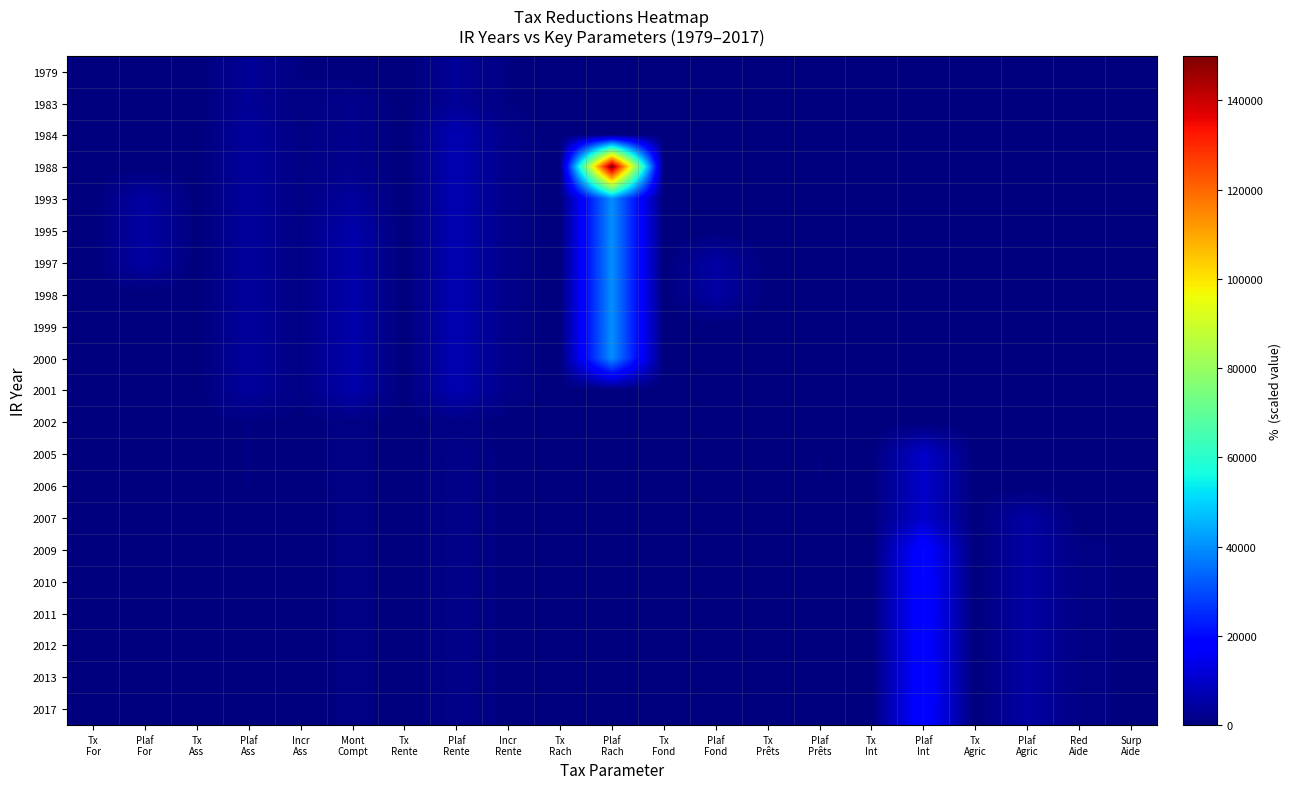

Reading left to right, extract all data points from this chart.

1979: Tx
For=0.0	Plaf
For=0.0	Tx
Ass=0.0	Plaf
Ass=3250.0	Incr
Ass=600.0	Mont
Compt=0.0	Tx
Rente=0.0	Plaf
Rente=3250.0	Incr
Rente=600.0	Tx
Rach=0.0	Plaf
Rach=0.0	Tx
Fond=0.0	Plaf
Fond=0.0	Tx
Prêts=0.0	Plaf
Prêts=0.0	Tx
Int=0.0	Plaf
Int=0.0	Tx
Agric=0.0	Plaf
Agric=0.0	Red
Aide=0.0	Surp
Aide=0.0
1983: Tx
For=0.0	Plaf
For=0.0	Tx
Ass=0.0	Plaf
Ass=3225.0	Incr
Ass=600.0	Mont
Compt=2000.0	Tx
Rente=0.0	Plaf
Rente=3225.0	Incr
Rente=600.0	Tx
Rach=0.0	Plaf
Rach=0.0	Tx
Fond=0.0	Plaf
Fond=0.0	Tx
Prêts=0.0	Plaf
Prêts=0.0	Tx
Int=0.0	Plaf
Int=0.0	Tx
Agric=0.0	Plaf
Agric=0.0	Red
Aide=0.0	Surp
Aide=0.0
1984: Tx
For=0.0	Plaf
For=0.0	Tx
Ass=0.2	Plaf
Ass=4000.0	Incr
Ass=1000.0	Mont
Compt=2000.0	Tx
Rente=0.2	Plaf
Rente=7000.0	Incr
Rente=1500.0	Tx
Rach=0.0	Plaf
Rach=0.0	Tx
Fond=0.0	Plaf
Fond=0.0	Tx
Prêts=0.0	Plaf
Prêts=0.0	Tx
Int=0.0	Plaf
Int=0.0	Tx
Agric=0.0	Plaf
Agric=0.0	Red
Aide=0.0	Surp
Aide=0.0
1988: Tx
For=0.0	Plaf
For=0.0	Tx
Ass=0.2	Plaf
Ass=4000.0	Incr
Ass=1000.0	Mont
Compt=2000.0	Tx
Rente=0.2	Plaf
Rente=7000.0	Incr
Rente=1500.0	Tx
Rach=0.0	Plaf
Rach=150000.0	Tx
Fond=0.0	Plaf
Fond=0.0	Tx
Prêts=0.0	Plaf
Prêts=0.0	Tx
Int=0.0	Plaf
Int=0.0	Tx
Agric=0.0	Plaf
Agric=0.0	Red
Aide=0.0	Surp
Aide=0.0
1993: Tx
For=0.3	Plaf
For=5000.0	Tx
Ass=0.2	Plaf
Ass=4000.0	Incr
Ass=1000.0	Mont
Compt=4000.0	Tx
Rente=0.2	Plaf
Rente=7000.0	Incr
Rente=1500.0	Tx
Rach=0.2	Plaf
Rach=40000.0	Tx
Fond=0.0	Plaf
Fond=0.0	Tx
Prêts=0.0	Plaf
Prêts=0.0	Tx
Int=0.0	Plaf
Int=0.0	Tx
Agric=0.0	Plaf
Agric=0.0	Red
Aide=0.0	Surp
Aide=0.0
1995: Tx
For=0.3	Plaf
For=5000.0	Tx
Ass=0.2	Plaf
Ass=4000.0	Incr
Ass=1000.0	Mont
Compt=6000.0	Tx
Rente=0.2	Plaf
Rente=7000.0	Incr
Rente=1500.0	Tx
Rach=0.2	Plaf
Rach=40000.0	Tx
Fond=0.0	Plaf
Fond=0.0	Tx
Prêts=0.0	Plaf
Prêts=0.0	Tx
Int=0.0	Plaf
Int=0.0	Tx
Agric=0.0	Plaf
Agric=0.0	Red
Aide=0.0	Surp
Aide=0.0
1997: Tx
For=0.3	Plaf
For=5000.0	Tx
Ass=0.2	Plaf
Ass=4000.0	Incr
Ass=1000.0	Mont
Compt=6000.0	Tx
Rente=0.2	Plaf
Rente=7000.0	Incr
Rente=1500.0	Tx
Rach=0.2	Plaf
Rach=40000.0	Tx
Fond=0.2	Plaf
Fond=5000.0	Tx
Prêts=0.2	Plaf
Prêts=0.0	Tx
Int=0.0	Plaf
Int=0.0	Tx
Agric=0.0	Plaf
Agric=0.0	Red
Aide=0.0	Surp
Aide=0.0
1998: Tx
For=0.0	Plaf
For=0.0	Tx
Ass=0.2	Plaf
Ass=4000.0	Incr
Ass=1000.0	Mont
Compt=6000.0	Tx
Rente=0.2	Plaf
Rente=7000.0	Incr
Rente=1500.0	Tx
Rach=0.2	Plaf
Rach=40000.0	Tx
Fond=0.0	Plaf
Fond=5000.0	Tx
Prêts=0.2	Plaf
Prêts=0.0	Tx
Int=0.0	Plaf
Int=0.0	Tx
Agric=0.0	Plaf
Agric=0.0	Red
Aide=0.0	Surp
Aide=0.0
1999: Tx
For=0.0	Plaf
For=0.0	Tx
Ass=0.2	Plaf
Ass=4000.0	Incr
Ass=1000.0	Mont
Compt=6000.0	Tx
Rente=0.2	Plaf
Rente=7000.0	Incr
Rente=1500.0	Tx
Rach=0.2	Plaf
Rach=40000.0	Tx
Fond=0.0	Plaf
Fond=0.0	Tx
Prêts=0.0	Plaf
Prêts=0.0	Tx
Int=0.0	Plaf
Int=0.0	Tx
Agric=0.0	Plaf
Agric=0.0	Red
Aide=0.0	Surp
Aide=0.0
2000: Tx
For=0.0	Plaf
For=0.0	Tx
Ass=0.2	Plaf
Ass=4000.0	Incr
Ass=1000.0	Mont
Compt=6000.0	Tx
Rente=0.2	Plaf
Rente=7000.0	Incr
Rente=1500.0	Tx
Rach=0.2	Plaf
Rach=40000.0	Tx
Fond=0.0	Plaf
Fond=0.0	Tx
Prêts=0.0	Plaf
Prêts=0.0	Tx
Int=0.0	Plaf
Int=0.0	Tx
Agric=0.0	Plaf
Agric=0.0	Red
Aide=0.0	Surp
Aide=0.0
2001: Tx
For=0.0	Plaf
For=0.0	Tx
Ass=0.2	Plaf
Ass=4000.0	Incr
Ass=1000.0	Mont
Compt=6000.0	Tx
Rente=0.2	Plaf
Rente=7000.0	Incr
Rente=1500.0	Tx
Rach=0.0	Plaf
Rach=0.0	Tx
Fond=0.0	Plaf
Fond=0.0	Tx
Prêts=0.0	Plaf
Prêts=0.0	Tx
Int=0.0	Plaf
Int=0.0	Tx
Agric=0.0	Plaf
Agric=0.0	Red
Aide=0.0	Surp
Aide=0.0
2002: Tx
For=0.0	Plaf
For=0.0	Tx
Ass=0.2	Plaf
Ass=610.0	Incr
Ass=150.0	Mont
Compt=915.0	Tx
Rente=0.2	Plaf
Rente=1070.0	Incr
Rente=230.0	Tx
Rach=0.0	Plaf
Rach=0.0	Tx
Fond=0.0	Plaf
Fond=0.0	Tx
Prêts=0.0	Plaf
Prêts=0.0	Tx
Int=0.0	Plaf
Int=0.0	Tx
Agric=0.0	Plaf
Agric=0.0	Red
Aide=0.0	Surp
Aide=0.0
2005: Tx
For=0.0	Plaf
For=0.0	Tx
Ass=0.2	Plaf
Ass=610.0	Incr
Ass=150.0	Mont
Compt=915.0	Tx
Rente=0.2	Plaf
Rente=1525.0	Incr
Rente=300.0	Tx
Rach=0.0	Plaf
Rach=0.0	Tx
Fond=0.0	Plaf
Fond=0.0	Tx
Prêts=0.2	Plaf
Prêts=600.0	Tx
Int=0.2	Plaf
Int=10000.0	Tx
Agric=0.0	Plaf
Agric=0.0	Red
Aide=0.0	Surp
Aide=0.0
2006: Tx
For=0.0	Plaf
For=0.0	Tx
Ass=0.2	Plaf
Ass=610.0	Incr
Ass=150.0	Mont
Compt=915.0	Tx
Rente=0.2	Plaf
Rente=1525.0	Incr
Rente=300.0	Tx
Rach=0.0	Plaf
Rach=0.0	Tx
Fond=0.0	Plaf
Fond=0.0	Tx
Prêts=0.2	Plaf
Prêts=600.0	Tx
Int=0.2	Plaf
Int=10000.0	Tx
Agric=0.0	Plaf
Agric=0.0	Red
Aide=0.0	Surp
Aide=0.0
2007: Tx
For=0.0	Plaf
For=0.0	Tx
Ass=0.0	Plaf
Ass=0.0	Incr
Ass=0.0	Mont
Compt=915.0	Tx
Rente=0.2	Plaf
Rente=1525.0	Incr
Rente=300.0	Tx
Rach=0.0	Plaf
Rach=0.0	Tx
Fond=0.0	Plaf
Fond=0.0	Tx
Prêts=0.0	Plaf
Prêts=0.0	Tx
Int=0.2	Plaf
Int=10000.0	Tx
Agric=0.5	Plaf
Agric=5000.0	Red
Aide=0.0	Surp
Aide=0.0
2009: Tx
For=0.0	Plaf
For=0.0	Tx
Ass=0.0	Plaf
Ass=0.0	Incr
Ass=0.0	Mont
Compt=915.0	Tx
Rente=0.2	Plaf
Rente=1525.0	Incr
Rente=300.0	Tx
Rach=0.0	Plaf
Rach=0.0	Tx
Fond=0.0	Plaf
Fond=0.0	Tx
Prêts=0.0	Plaf
Prêts=0.0	Tx
Int=0.2	Plaf
Int=20000.0	Tx
Agric=0.5	Plaf
Agric=5000.0	Red
Aide=1000.0	Surp
Aide=400.0
2010: Tx
For=0.0	Plaf
For=0.0	Tx
Ass=0.0	Plaf
Ass=0.0	Incr
Ass=0.0	Mont
Compt=915.0	Tx
Rente=0.2	Plaf
Rente=1525.0	Incr
Rente=300.0	Tx
Rach=0.0	Plaf
Rach=0.0	Tx
Fond=0.0	Plaf
Fond=0.0	Tx
Prêts=0.0	Plaf
Prêts=0.0	Tx
Int=0.2	Plaf
Int=20000.0	Tx
Agric=0.5	Plaf
Agric=5000.0	Red
Aide=1000.0	Surp
Aide=400.0
2011: Tx
For=0.0	Plaf
For=0.0	Tx
Ass=0.0	Plaf
Ass=0.0	Incr
Ass=0.0	Mont
Compt=915.0	Tx
Rente=0.2	Plaf
Rente=1525.0	Incr
Rente=300.0	Tx
Rach=0.0	Plaf
Rach=0.0	Tx
Fond=0.0	Plaf
Fond=0.0	Tx
Prêts=0.0	Plaf
Prêts=0.0	Tx
Int=0.2	Plaf
Int=20000.0	Tx
Agric=0.5	Plaf
Agric=5000.0	Red
Aide=1000.0	Surp
Aide=400.0
2012: Tx
For=0.0	Plaf
For=0.0	Tx
Ass=0.0	Plaf
Ass=0.0	Incr
Ass=0.0	Mont
Compt=915.0	Tx
Rente=0.2	Plaf
Rente=1525.0	Incr
Rente=300.0	Tx
Rach=0.0	Plaf
Rach=0.0	Tx
Fond=0.0	Plaf
Fond=0.0	Tx
Prêts=0.0	Plaf
Prêts=0.0	Tx
Int=0.2	Plaf
Int=20000.0	Tx
Agric=0.5	Plaf
Agric=5000.0	Red
Aide=1000.0	Surp
Aide=400.0
2013: Tx
For=0.0	Plaf
For=0.0	Tx
Ass=0.0	Plaf
Ass=0.0	Incr
Ass=0.0	Mont
Compt=915.0	Tx
Rente=0.2	Plaf
Rente=1525.0	Incr
Rente=300.0	Tx
Rach=0.0	Plaf
Rach=0.0	Tx
Fond=0.0	Plaf
Fond=0.0	Tx
Prêts=0.0	Plaf
Prêts=0.0	Tx
Int=0.2	Plaf
Int=20000.0	Tx
Agric=0.5	Plaf
Agric=5000.0	Red
Aide=1000.0	Surp
Aide=400.0
2017: Tx
For=0.0	Plaf
For=0.0	Tx
Ass=0.0	Plaf
Ass=0.0	Incr
Ass=0.0	Mont
Compt=915.0	Tx
Rente=0.2	Plaf
Rente=1525.0	Incr
Rente=300.0	Tx
Rach=0.0	Plaf
Rach=0.0	Tx
Fond=0.0	Plaf
Fond=0.0	Tx
Prêts=0.0	Plaf
Prêts=0.0	Tx
Int=0.2	Plaf
Int=20000.0	Tx
Agric=0.5	Plaf
Agric=5000.0	Red
Aide=1000.0	Surp
Aide=400.0